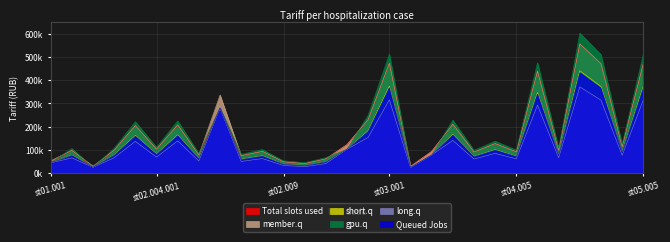

What is the sum of the long.q values at st02.012 and st02.011?

142698.0